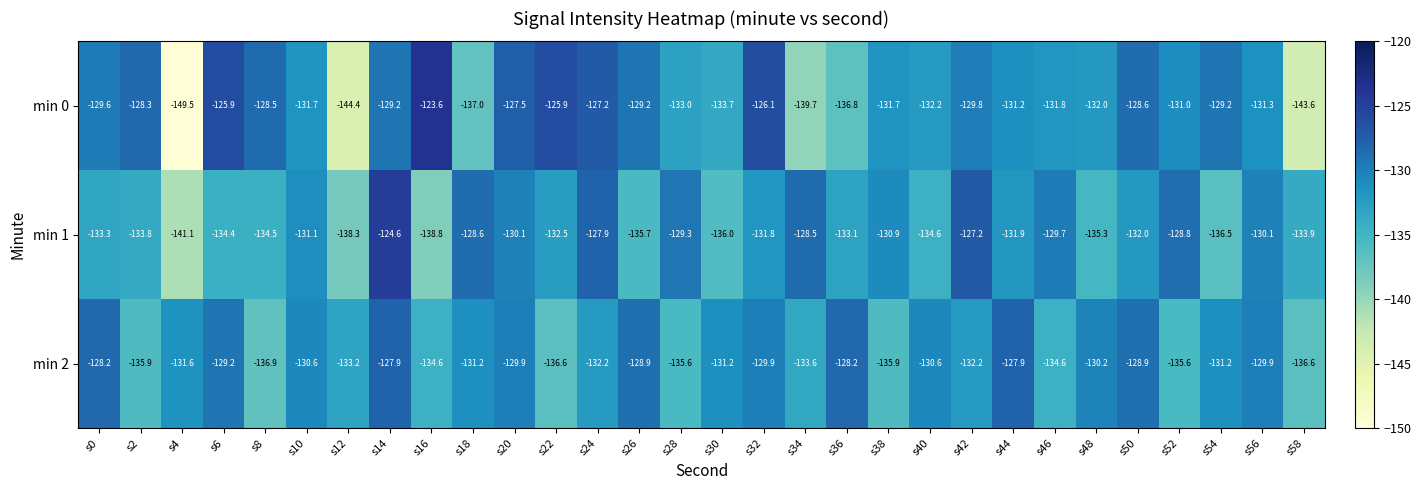

What is the difference between the highest and lowest values at s36?

8.6